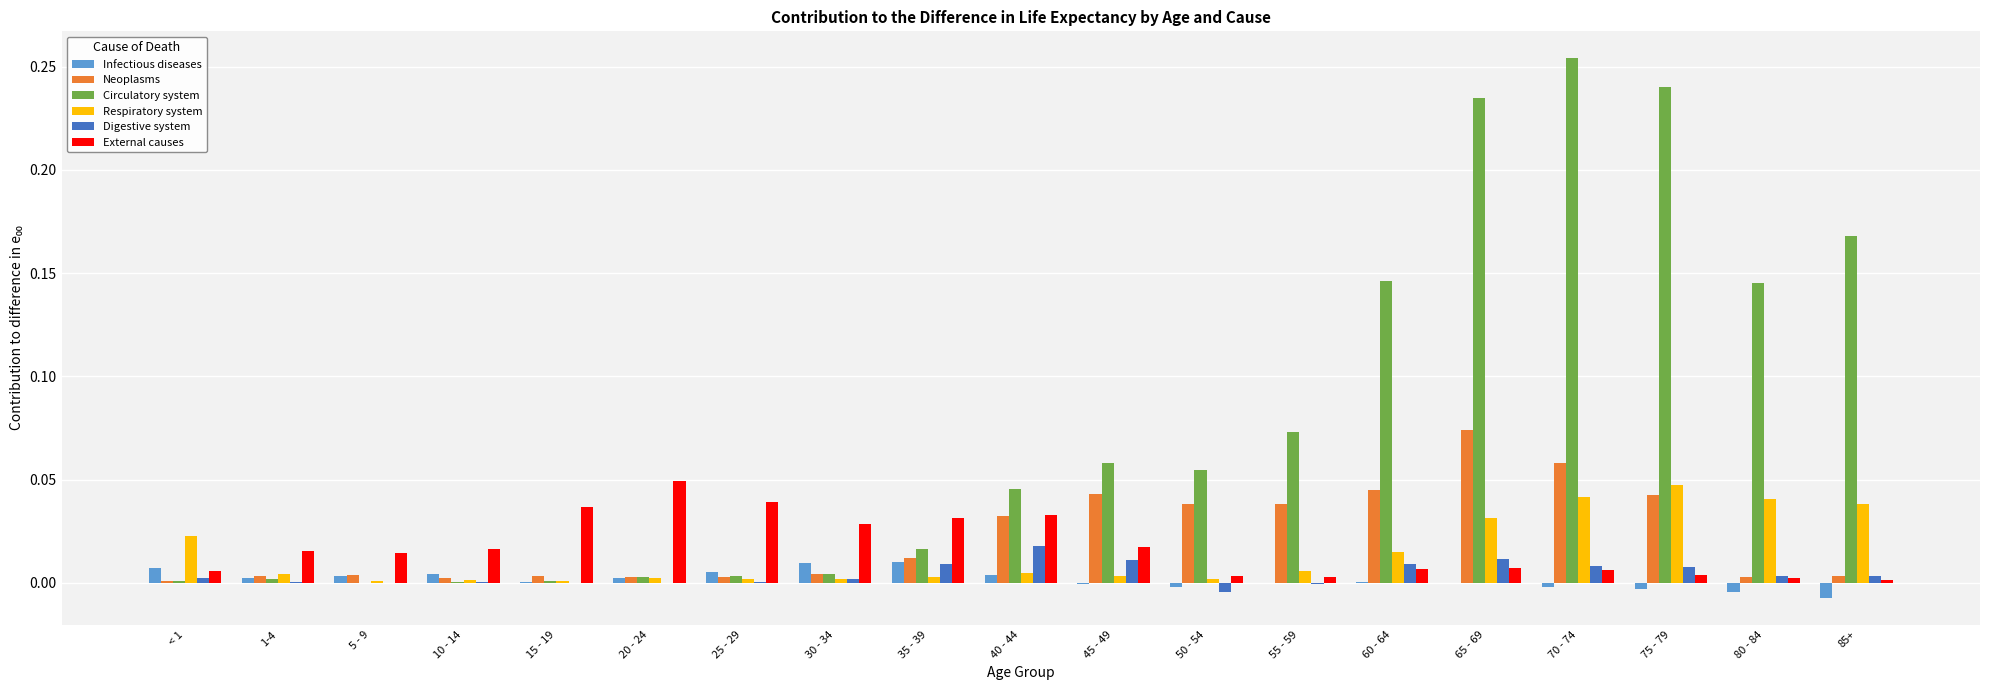

Count the number of categories in the chart.

19